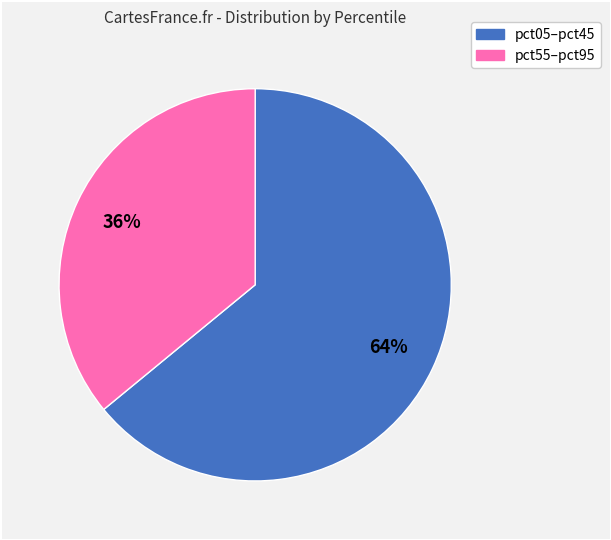

Is there any slice that represents more than half of the pie?

Yes